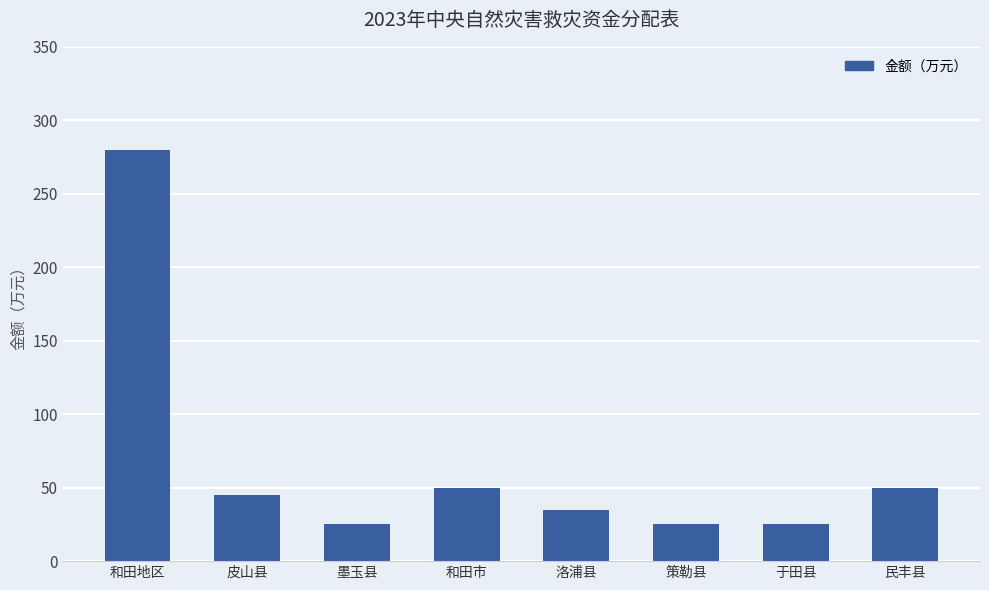

Count the number of categories in the chart.

8